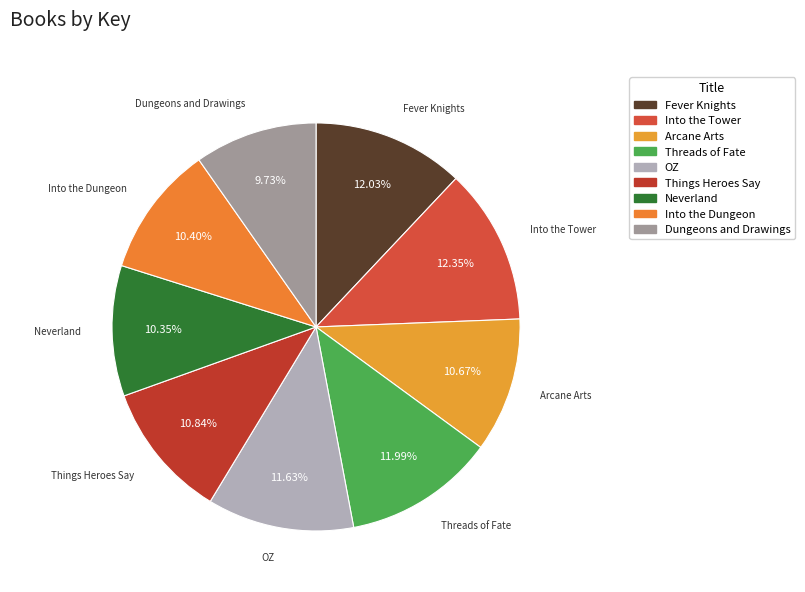

Is it true that Threads of Fate is 12% of the pie?

True